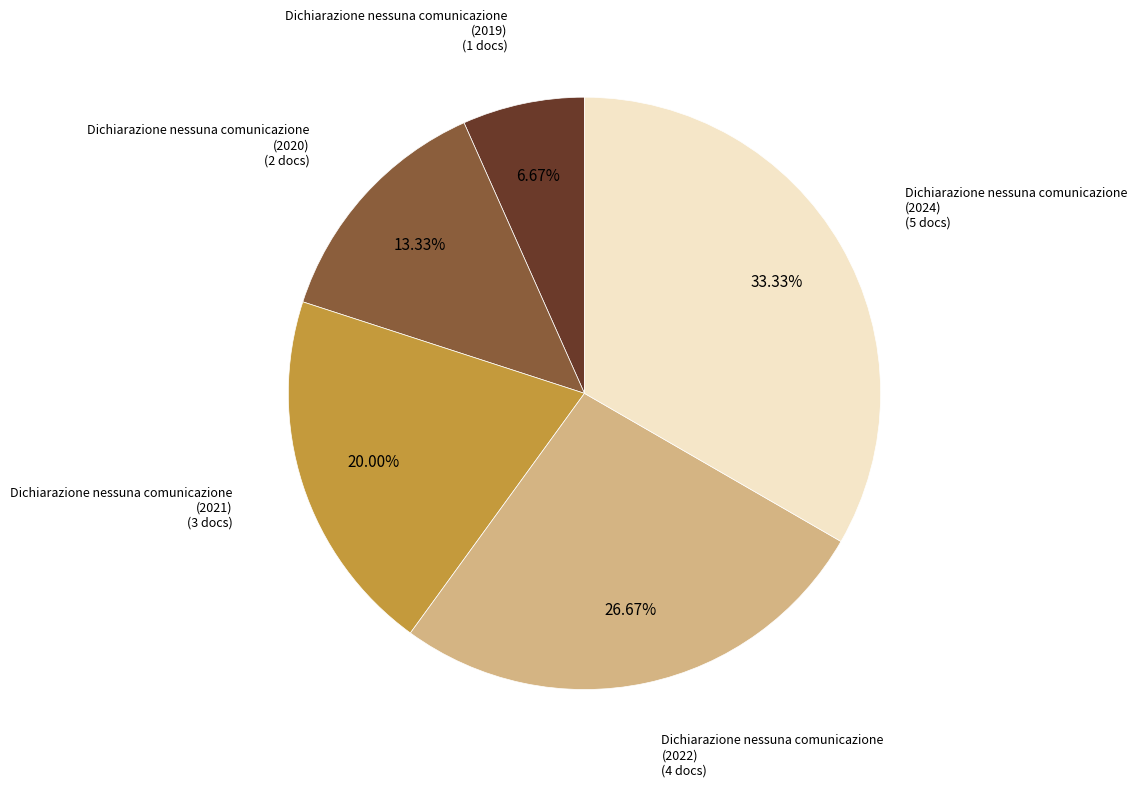

Between Dichiarazione nessuna comunicazione (2019) and Dichiarazione nessuna comunicazione (2021), which is larger?

Dichiarazione nessuna comunicazione (2021)